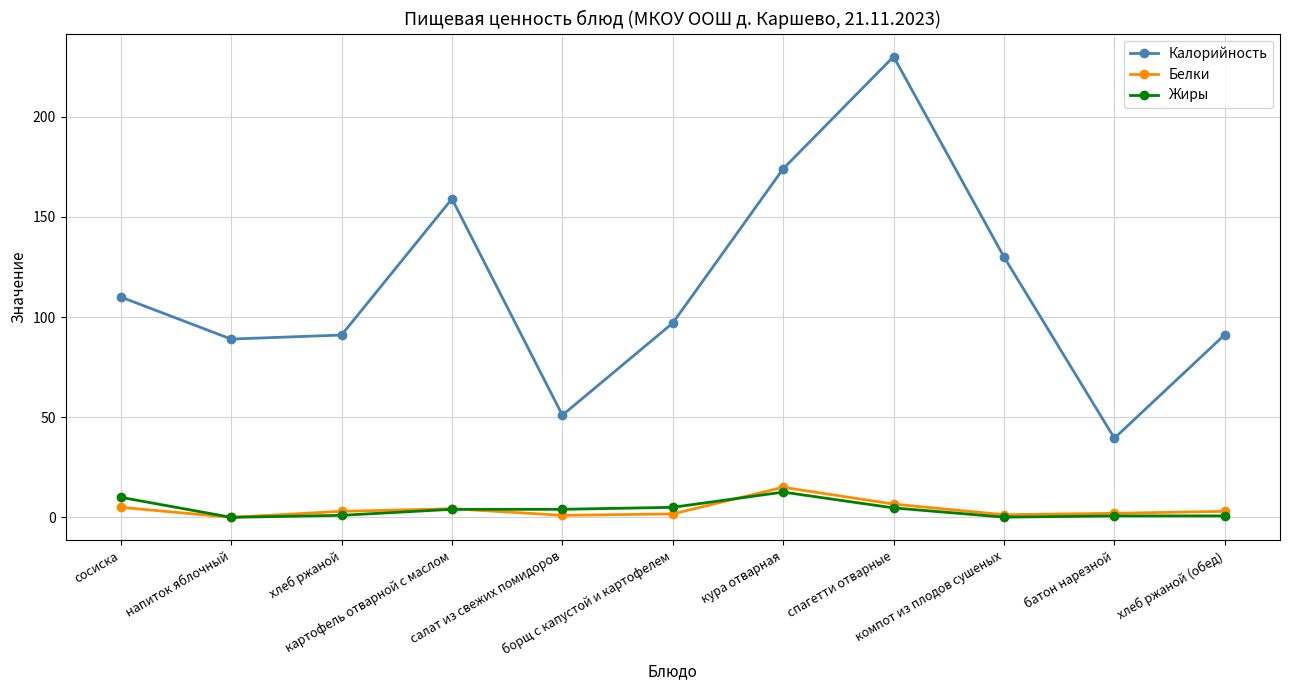

True or false: Жиры has a value of 3.1 at кура отварная.

False